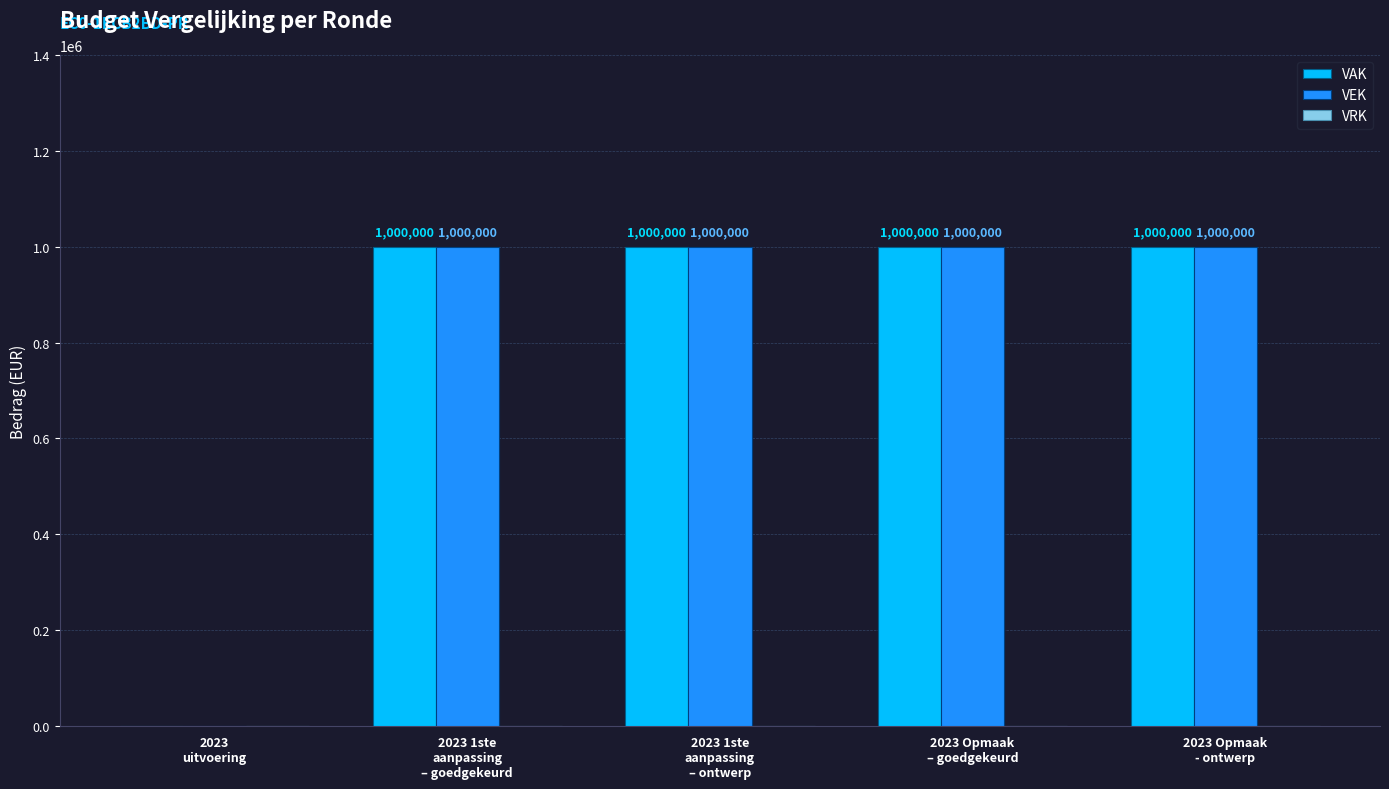

Are the bars grouped side by side (vs. stacked)?

Yes